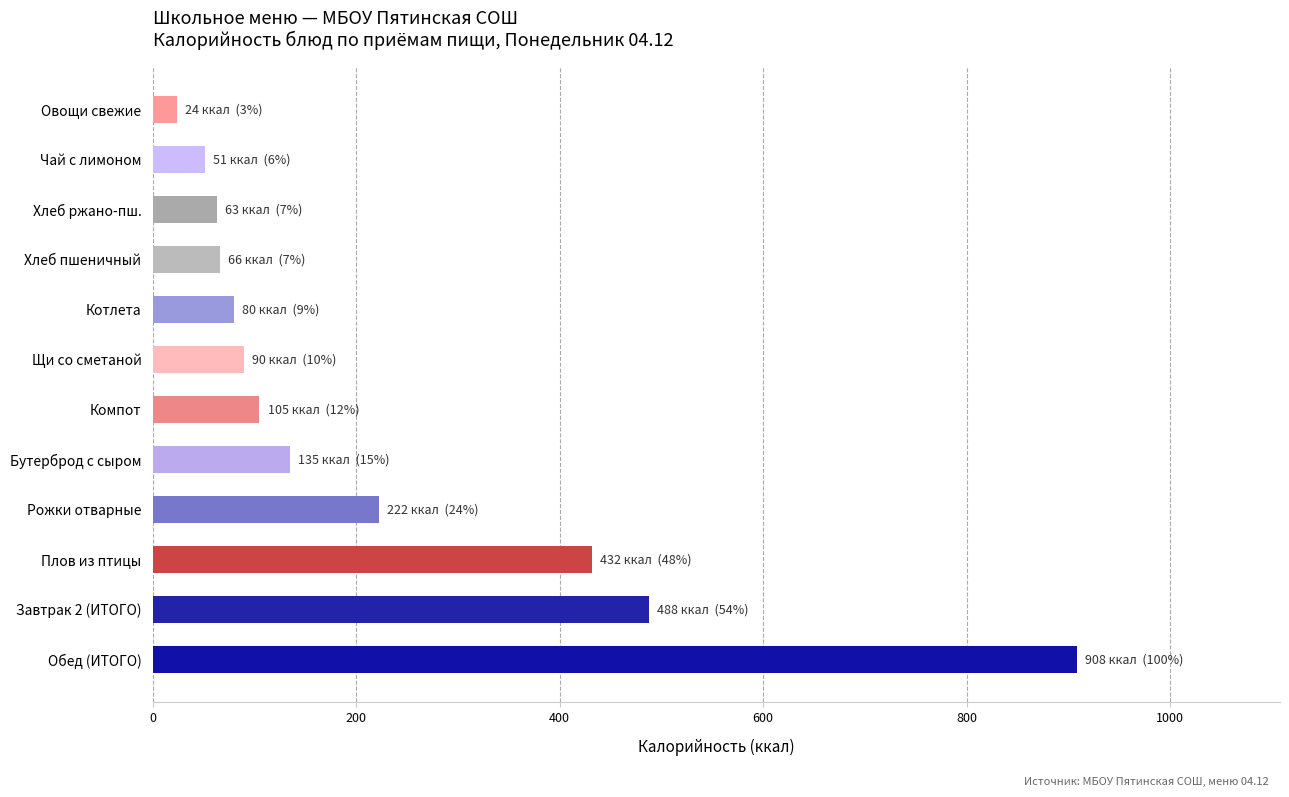

The value at Компот is 105. True or false?

True